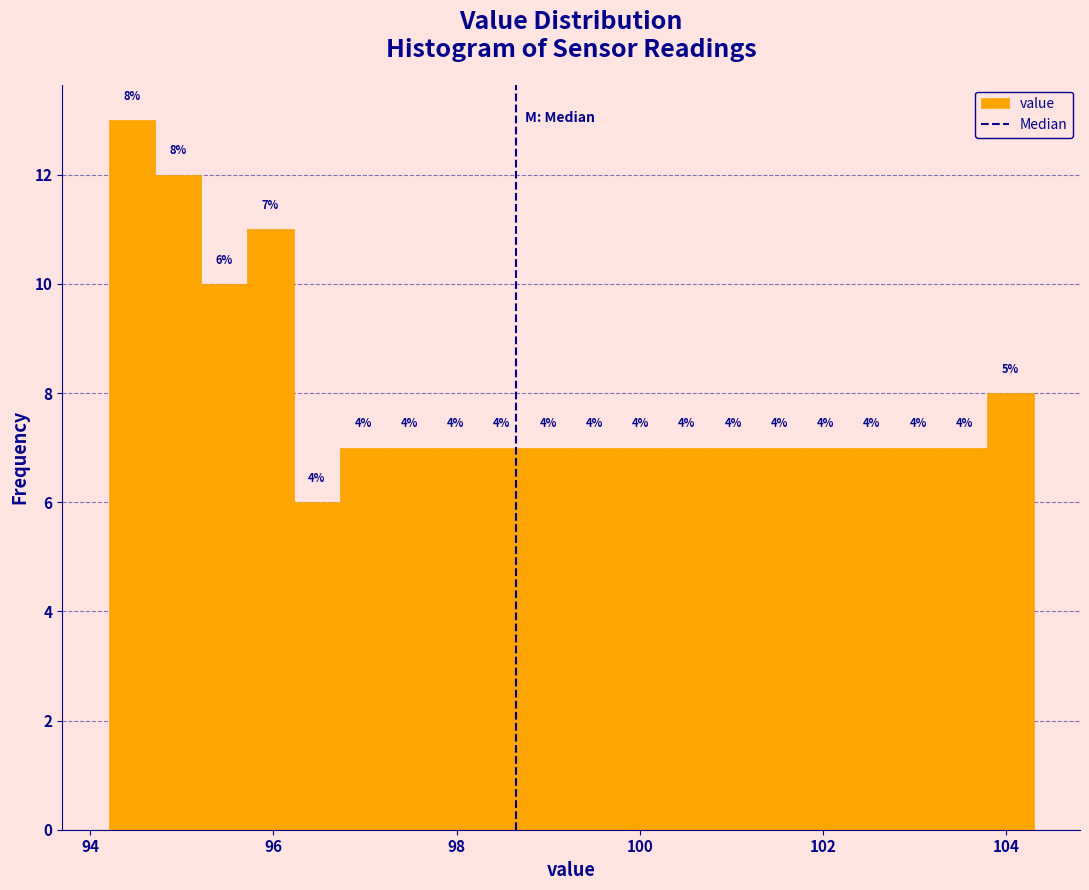

Read against the x-axis, roughly where is the centre of the tallest bar?

94.4